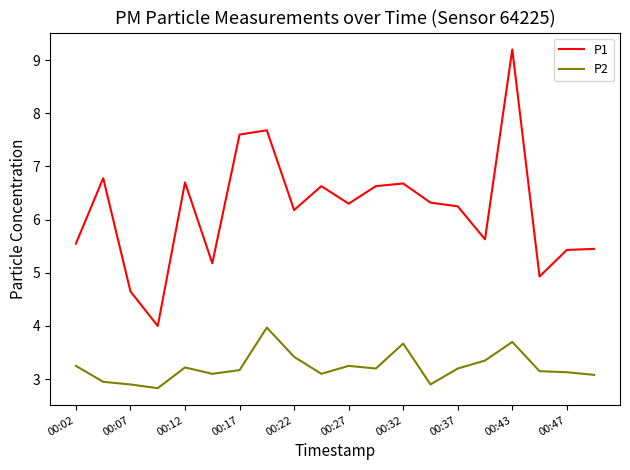

What is the smallest value displayed?

2.8